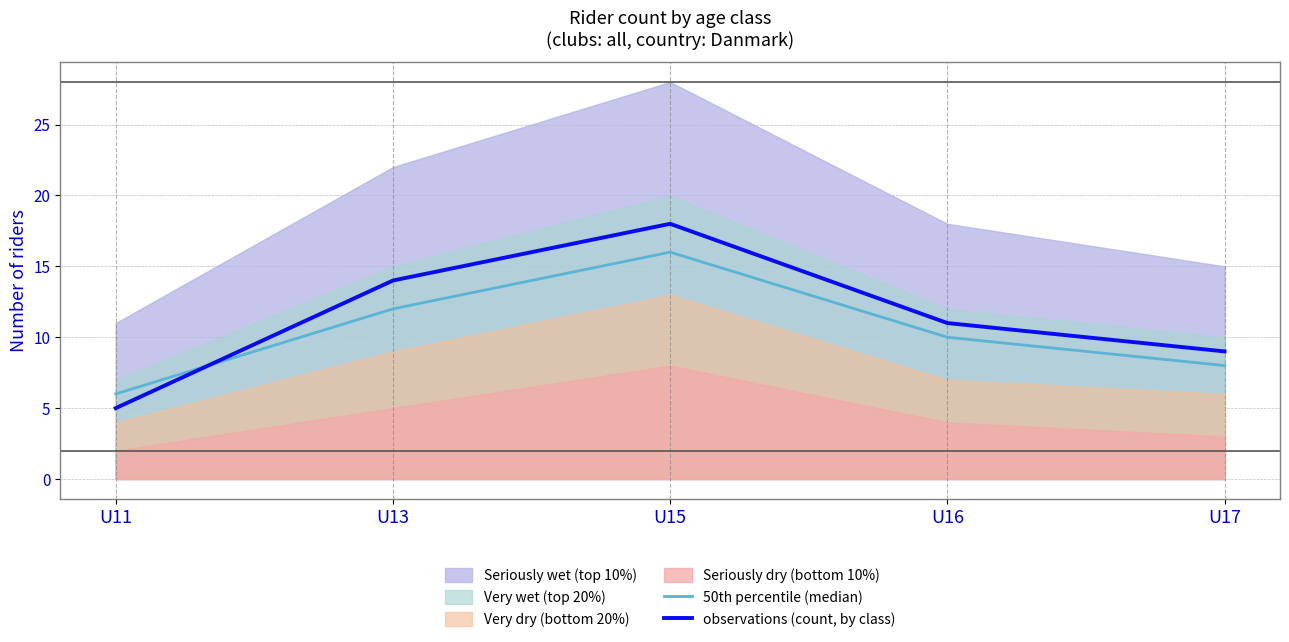

How many values in the 50th percentile (median) series are below 10?

2